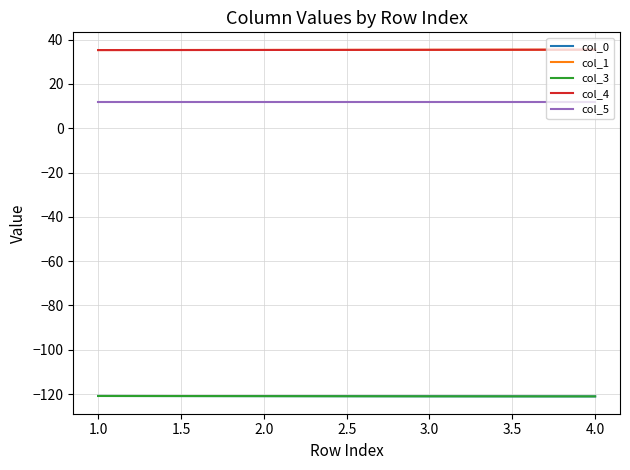

What is the difference between the highest and lowest values at 2.0?

156.3